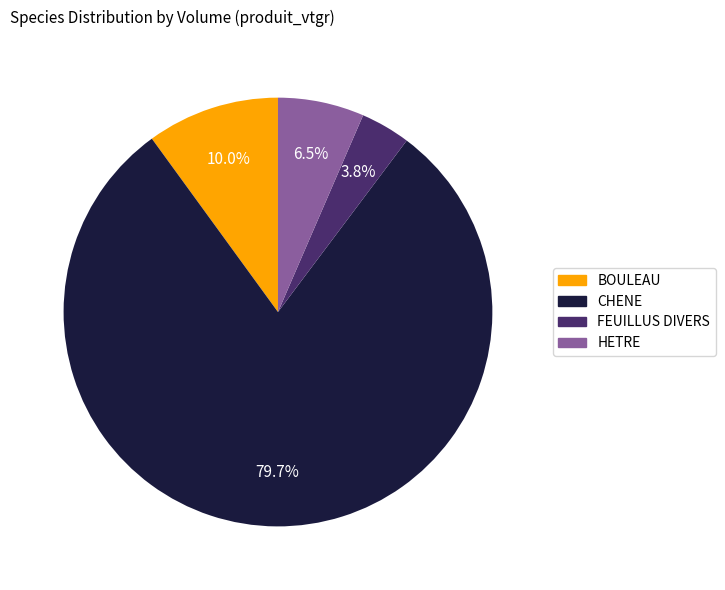

To the nearest percent, what is the average slice percentage?

25%